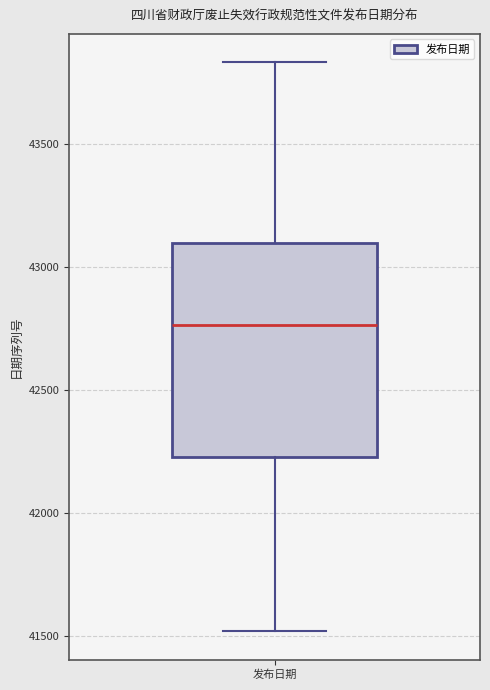

Transcribe this box plot: give where the median line is, the range the box spans, and where the two whiskers end, as read against the y-axis. The values are not printed on the chart, so give them approximately, as read against the axis.

median 42750, box 42250 to 43100, whiskers 41500 to 43850